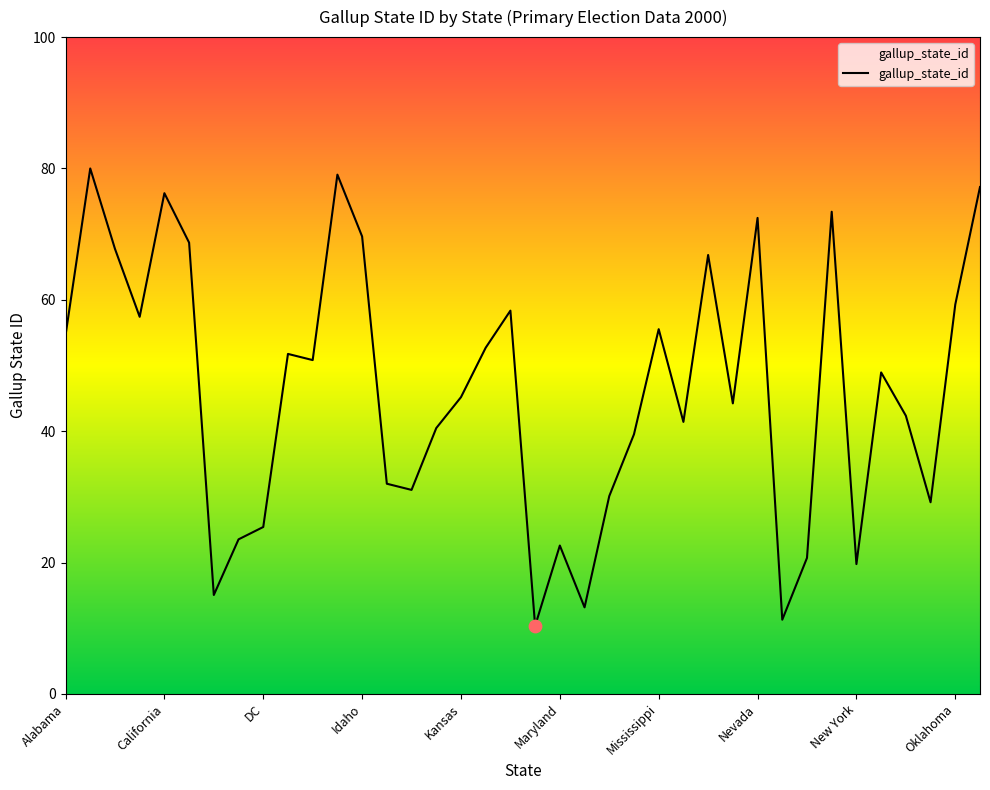

What is the greatest value displayed?

80.0